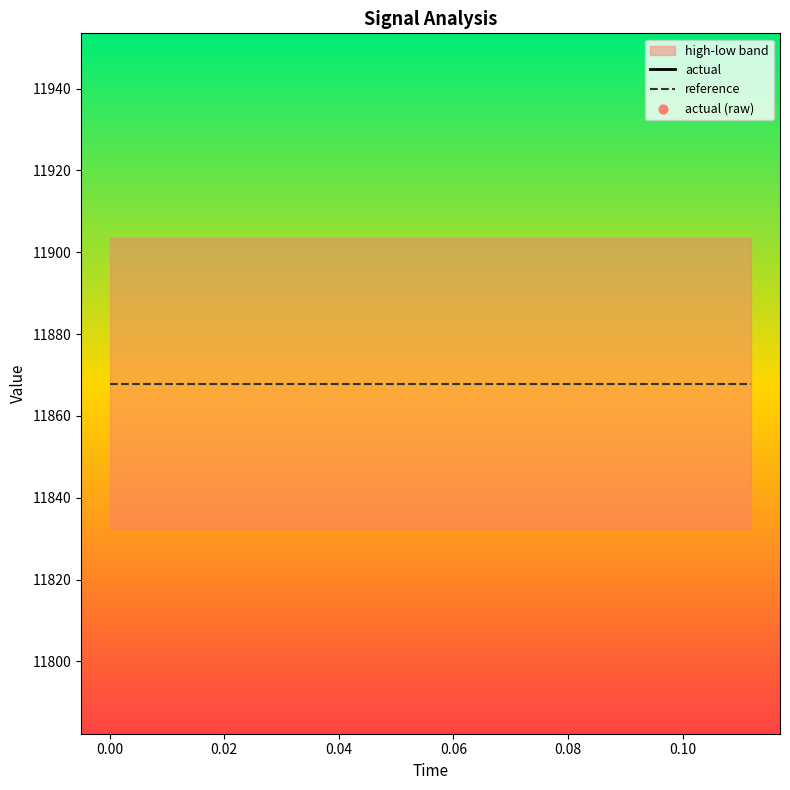

Which series reaches the maximum Y coordinate?

actual